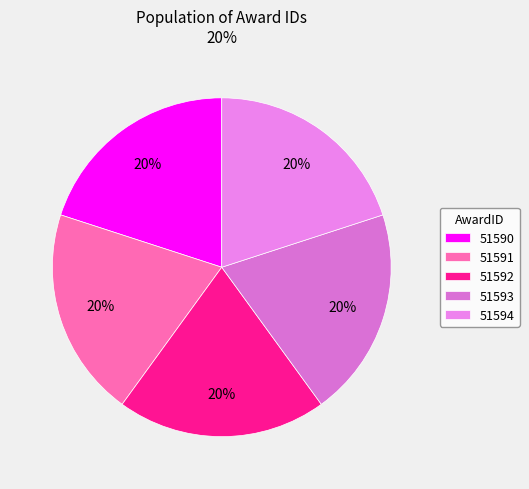

Is it true that 51592 is 20% of the pie?

True